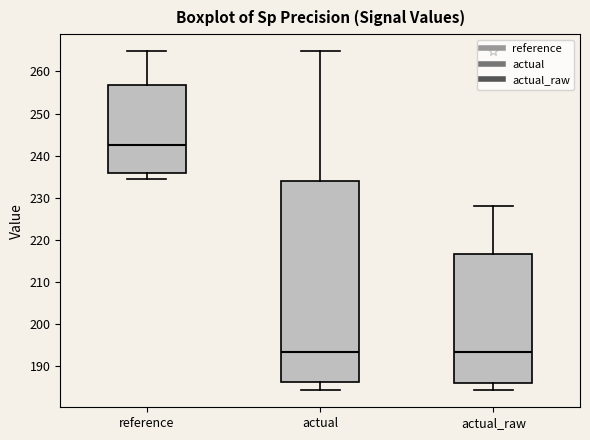

Comparing the boxes themselves (not the whiskers), which one is the tallest?

actual